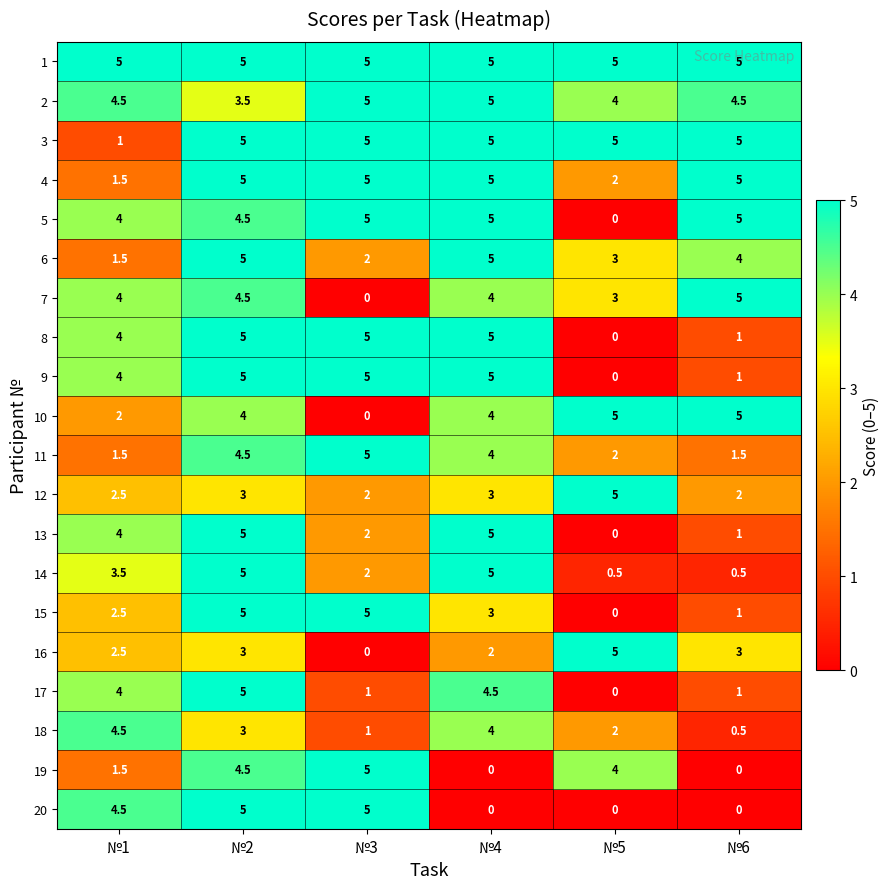

What is the highest value of the 12 series?

5.0